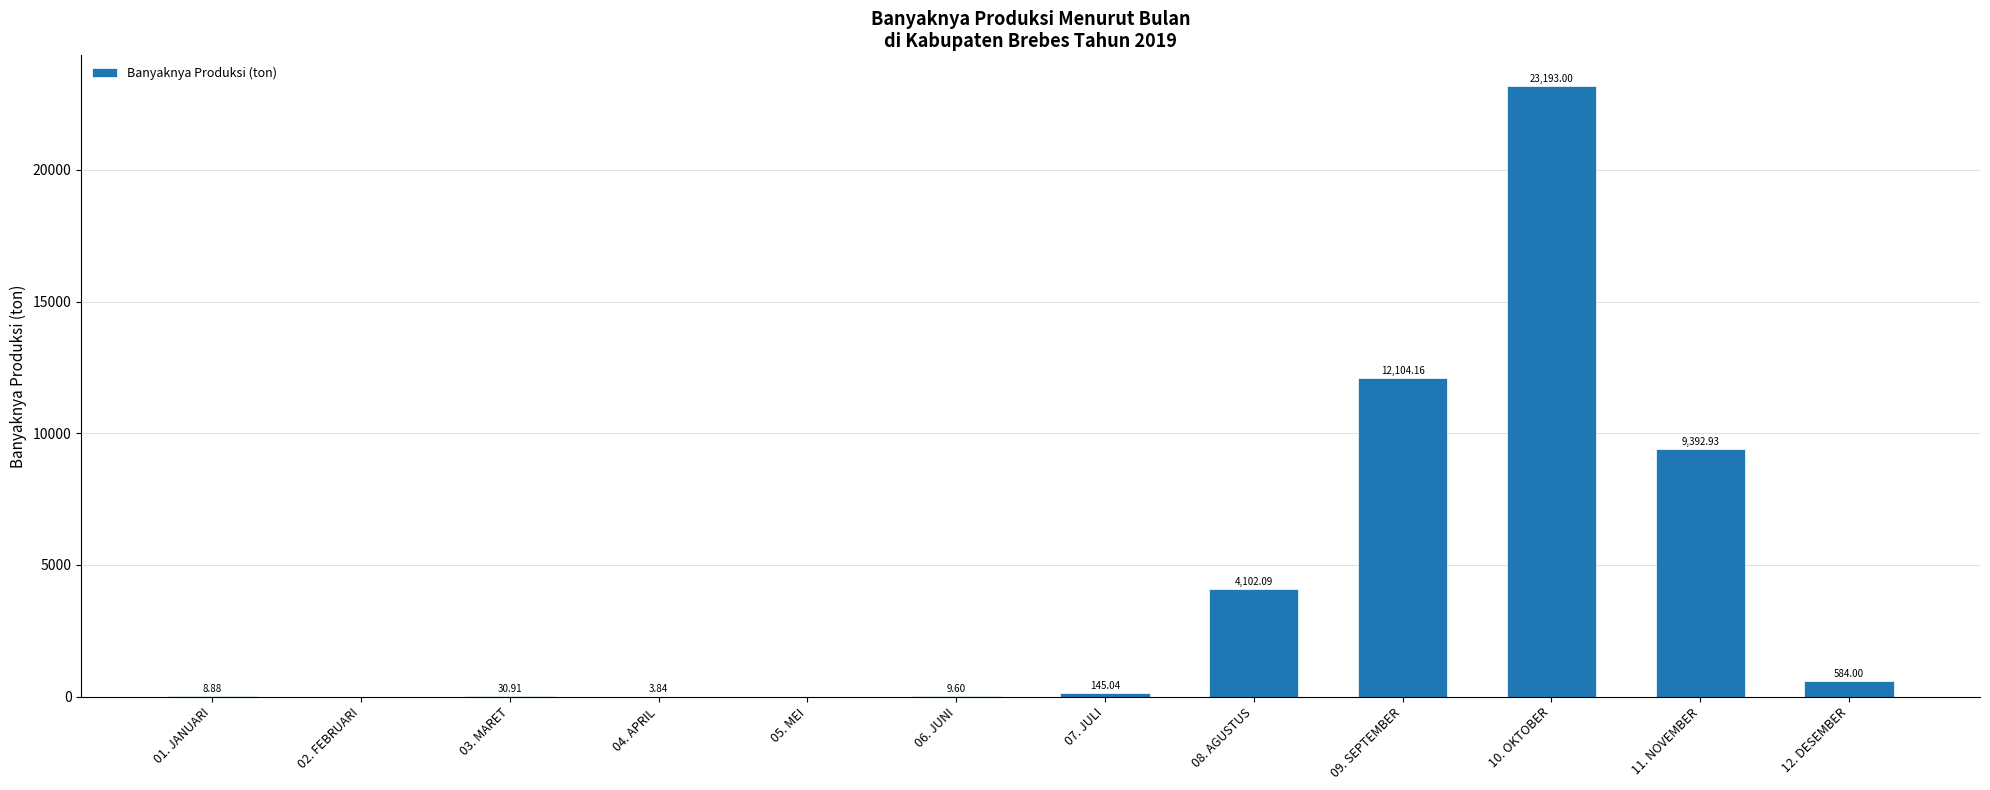

What is the change in value from 06. JUNI to 10. OKTOBER?

+23183.4